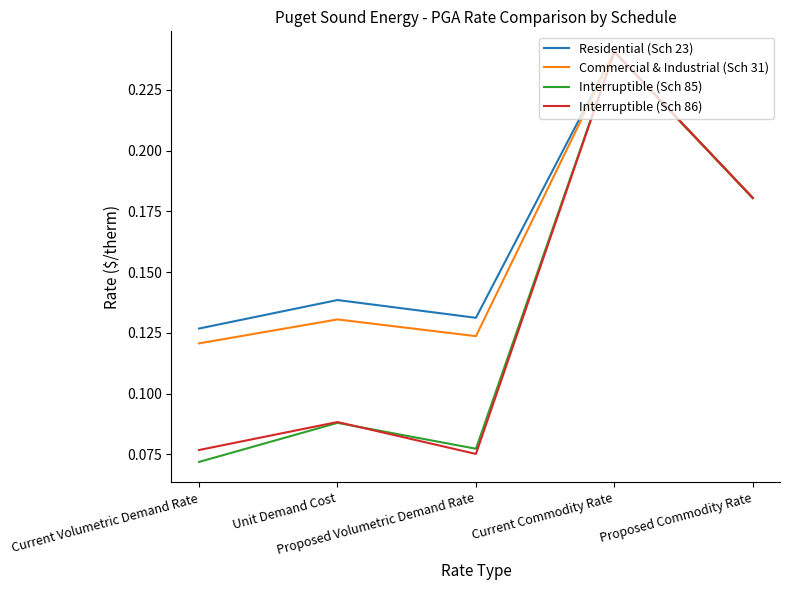

How many categories are shown in the chart?

5